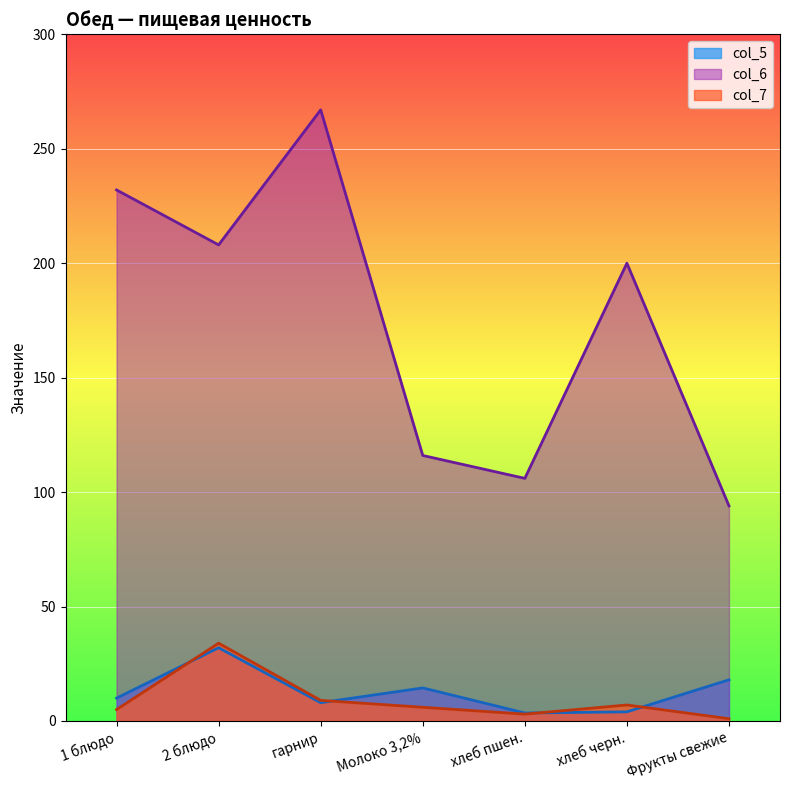

What is the sum of all col_6 values?

1223.0